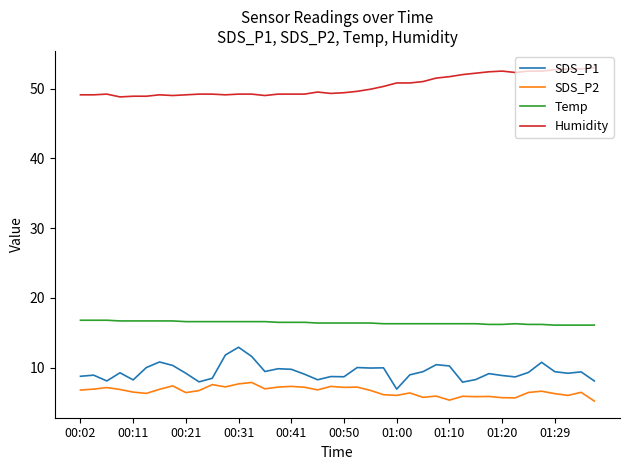

What is the difference between the maximum and minimum values in the SDS_P2 series?

2.7